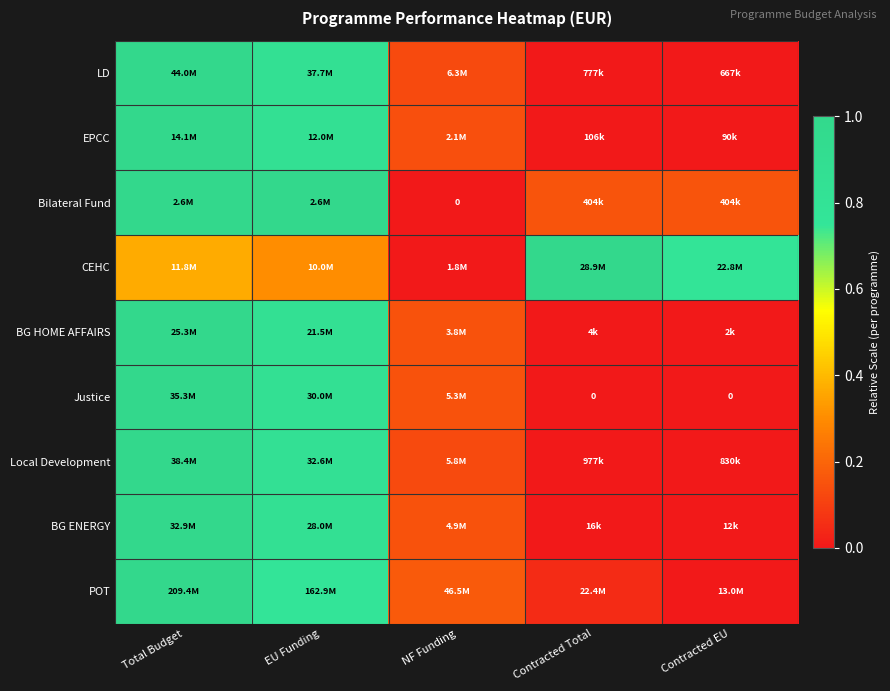

What is the difference between the maximum and minimum values in the BG ENERGY series?

1.0